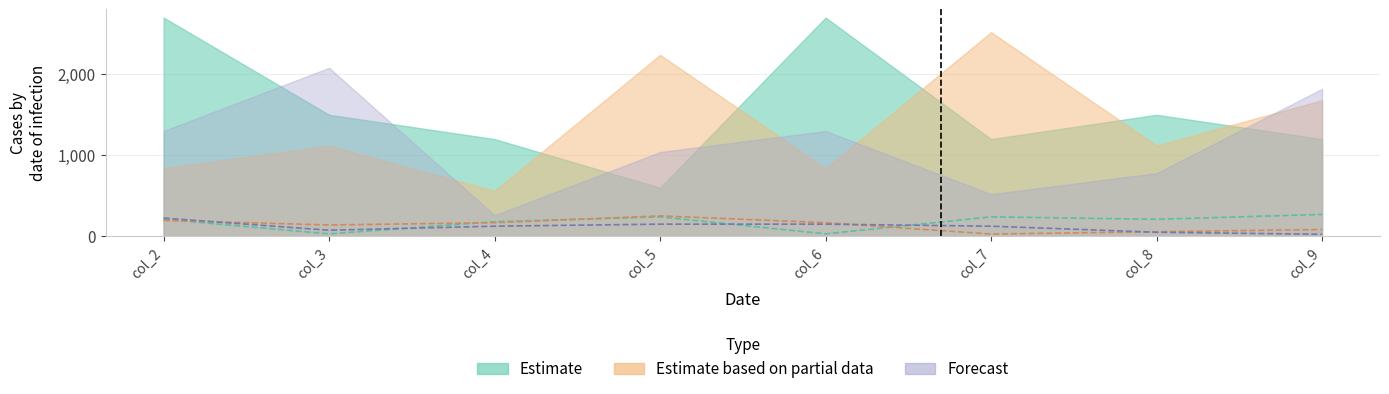

What is the difference between the col_8 values at col_9 and col_2?

200